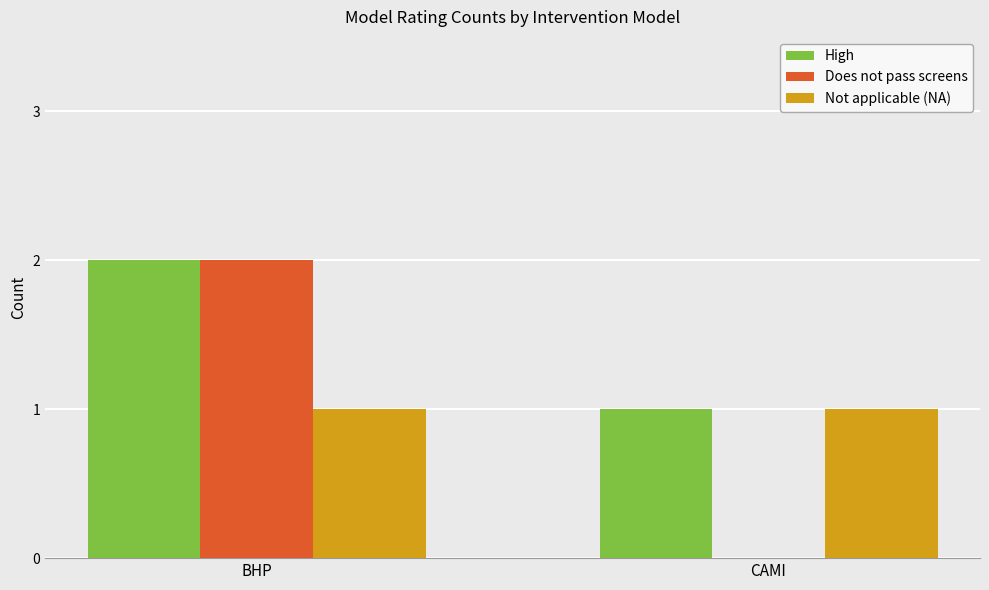

The value of High at CAMI is 1. True or false?

True